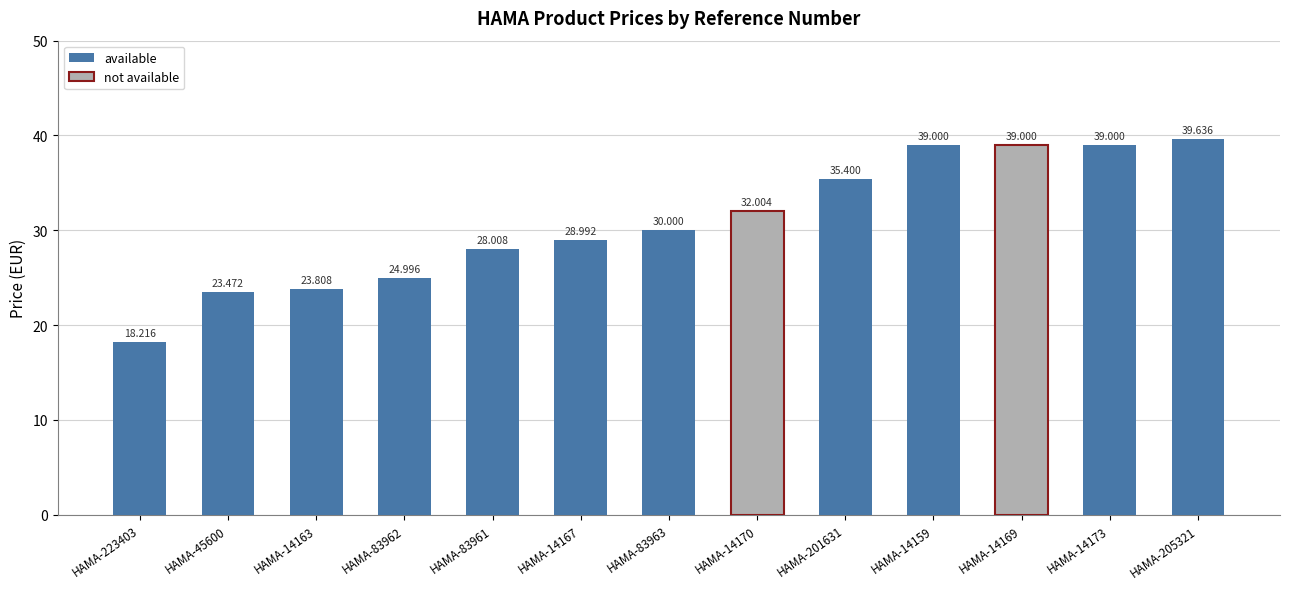

Which category has the highest value across all series?

HAMA-205321